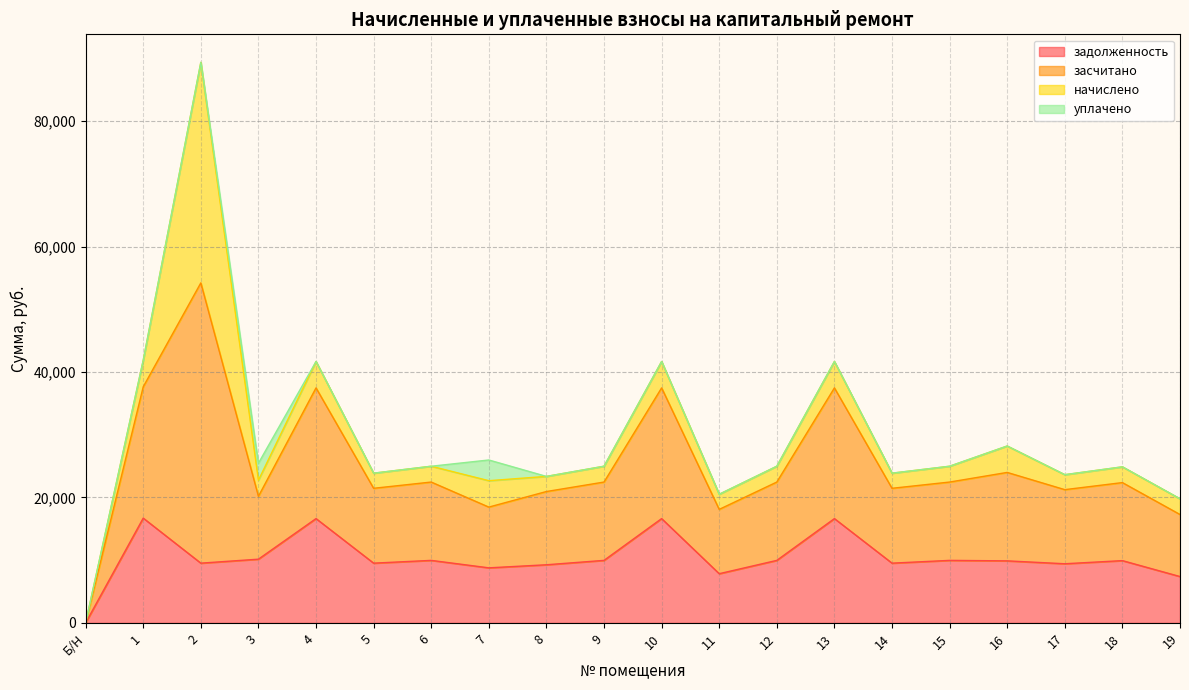

What is the total value across all series at 15?

24974.3